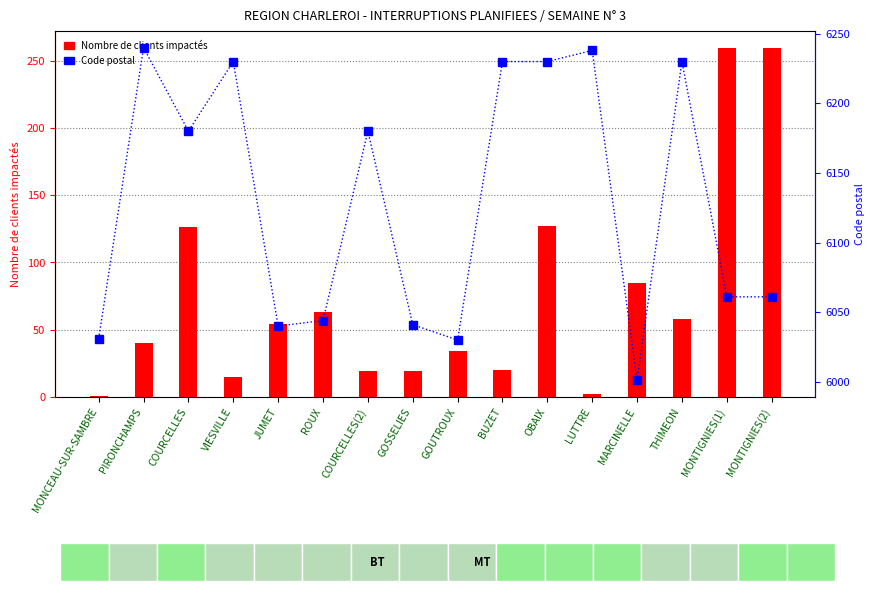

At how many categories does at least one series exceed 3225?

16